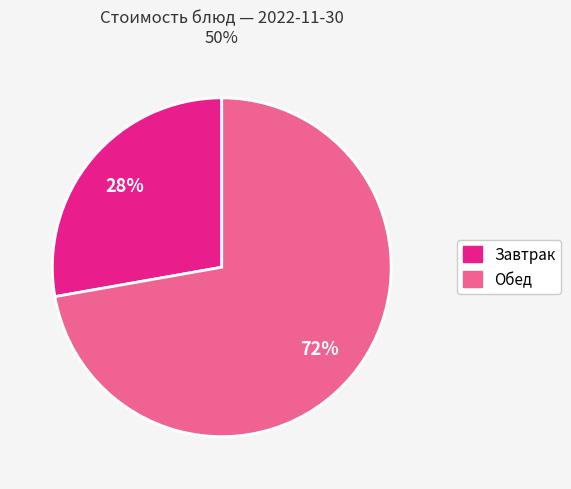

Does any single category account for the majority?

Yes